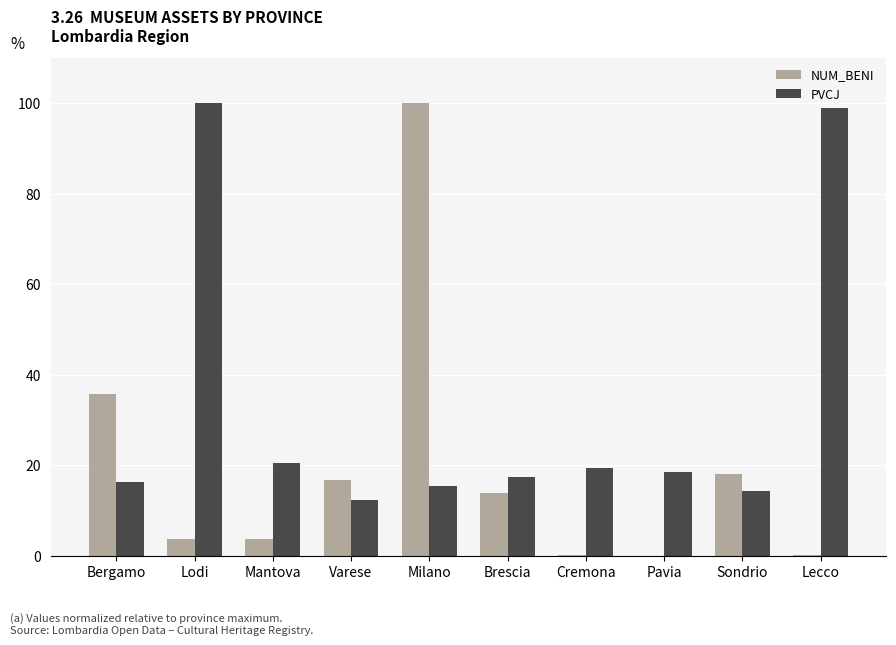

The PVCJ series shows 68.5 at Lodi. True or false?

False